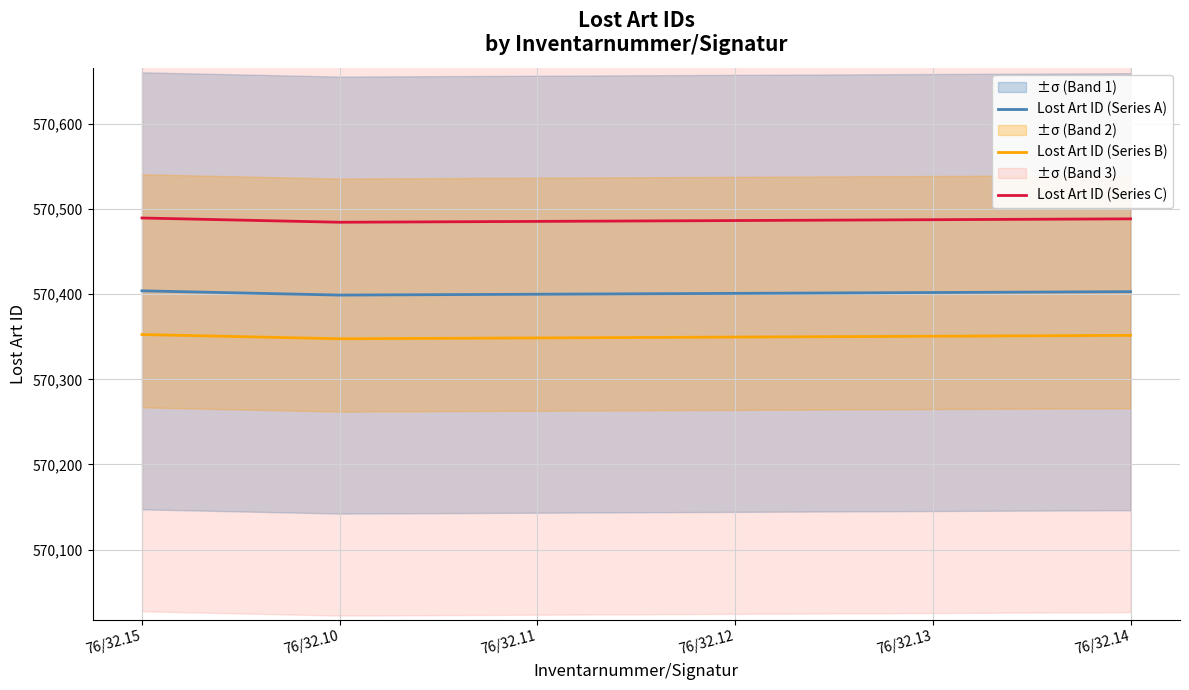

Rank the series by their maximum value, from highest to lowest.

Lost Art ID (Series C), Lost Art ID (Series A), Lost Art ID (Series B)